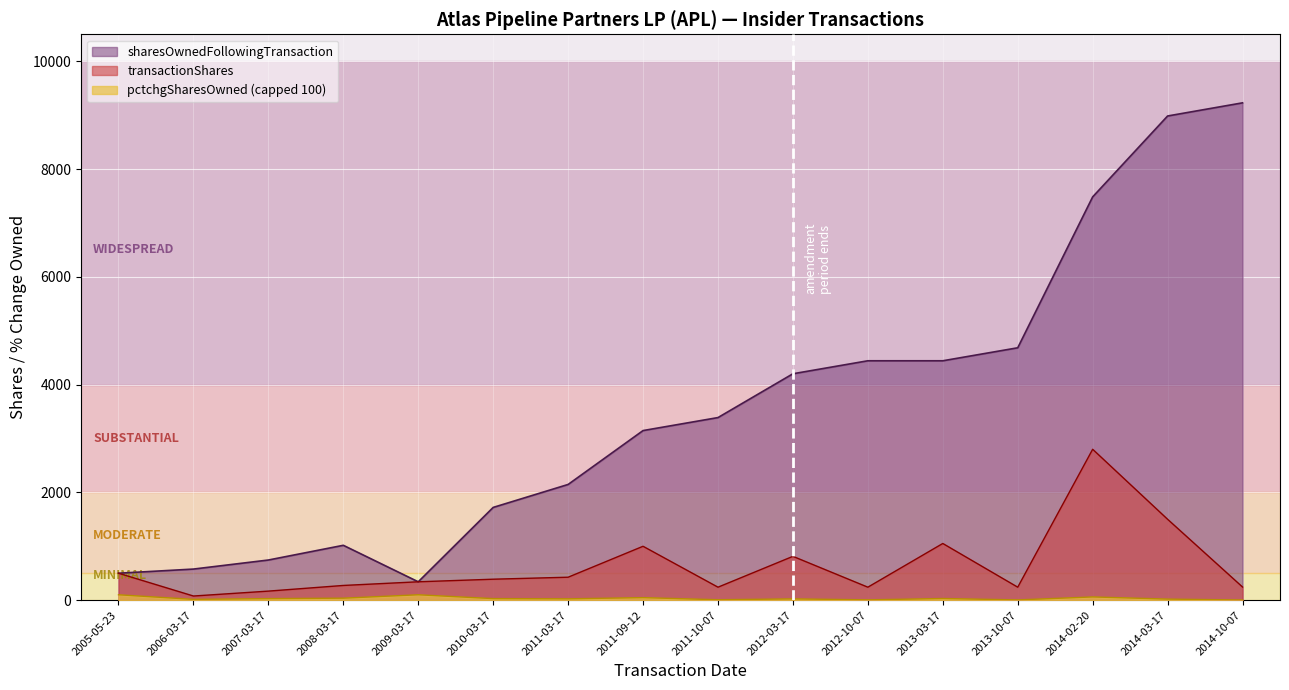

What is the difference between the transactionShares values at 2011-03-17 and 2014-10-07?

182